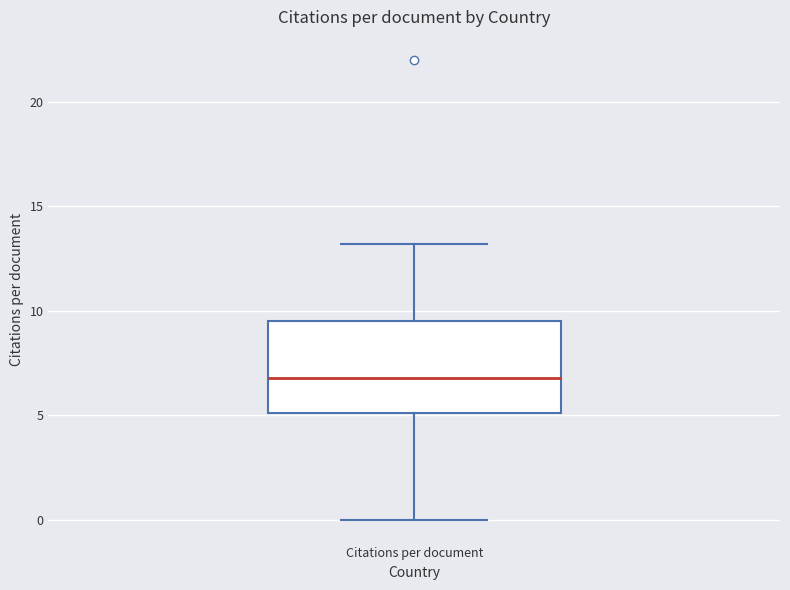

Transcribe this box plot: give where the median line is, the range the box spans, and where the two whiskers end, as read against the y-axis. The values are not printed on the chart, so give them approximately, as read against the axis.

median 7.0, box 5.0 to 9.5, whiskers 0.0 to 13.0